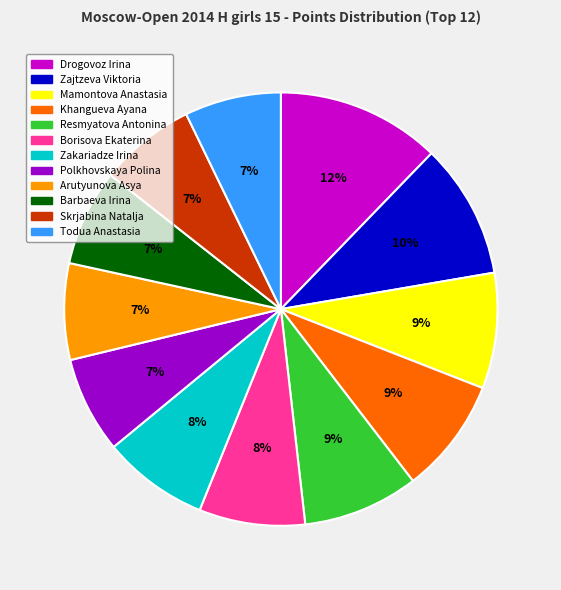

Do Zakariadze Irina and Mamontova Anastasia together represent more than half of the pie?

No